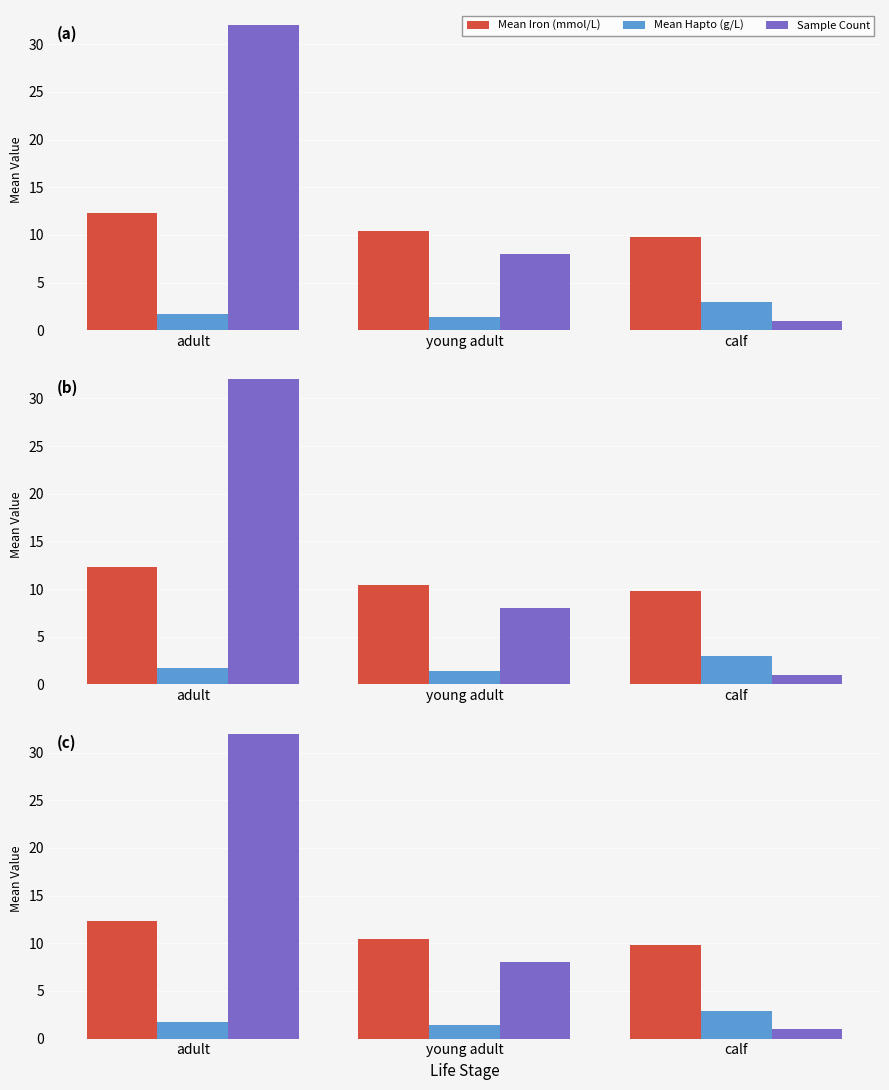

Between adult and young adult, which series saw the biggest shift?

Sample Count